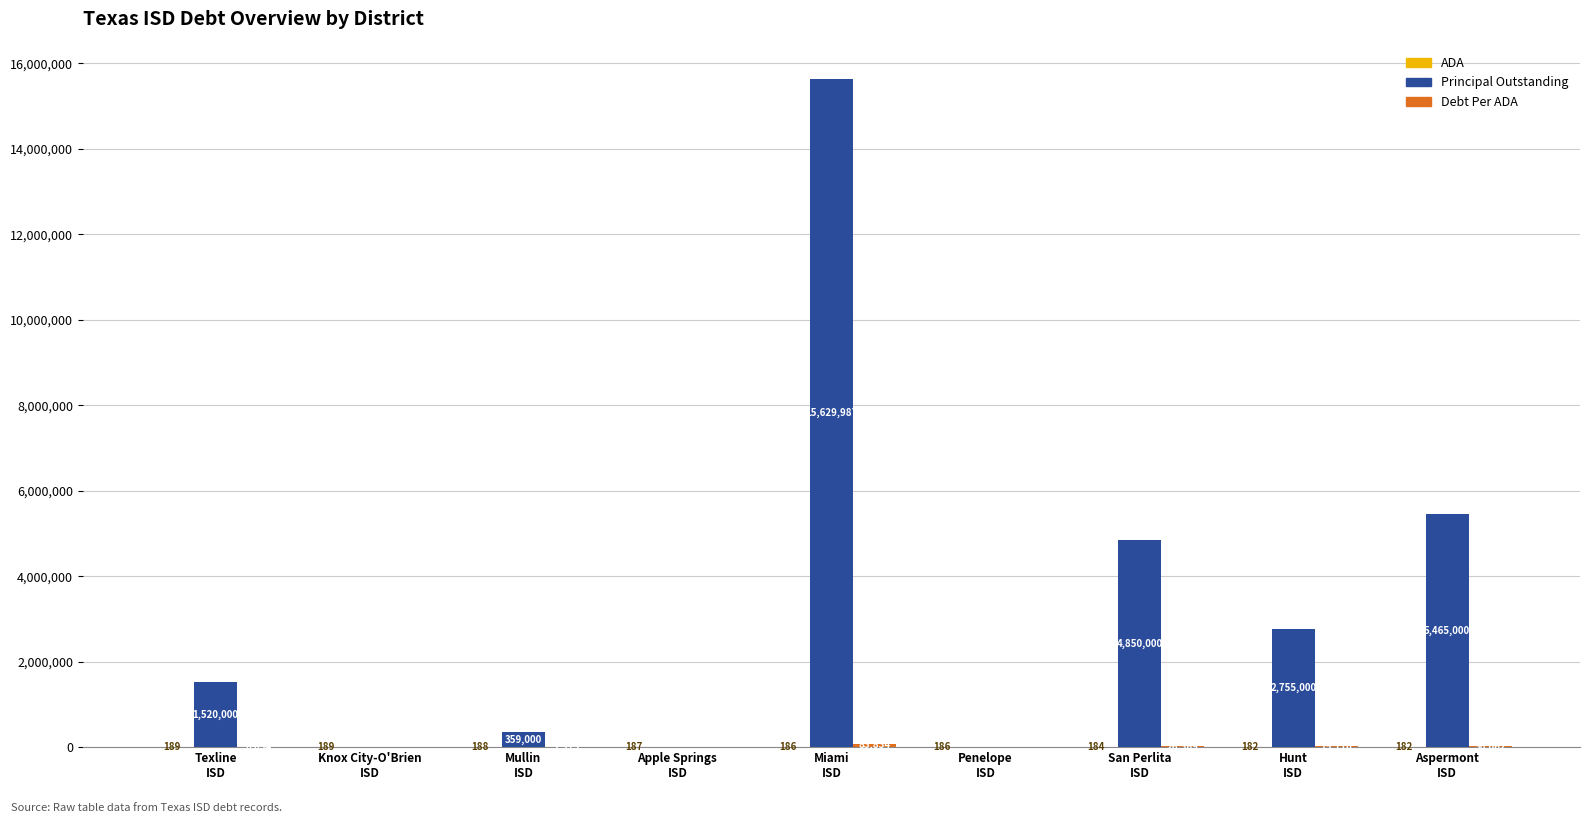

What is the maximum value shown in the chart?

15629986.6